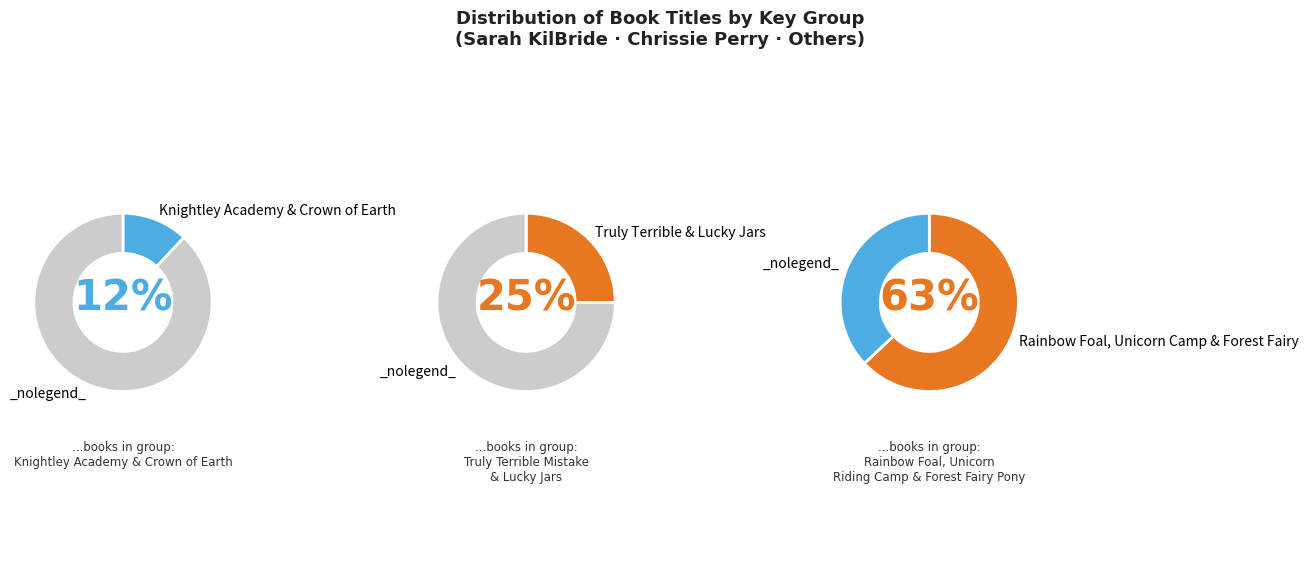

True or false: Truly Terrible Mistake accounts for 25% of the total.

False